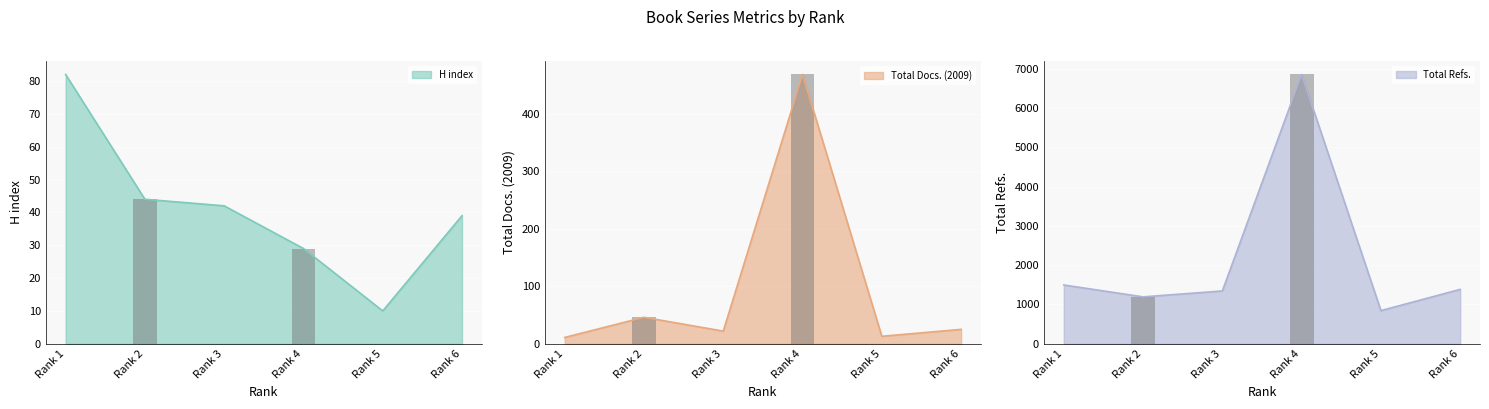

What is the sum of all H index values?

246